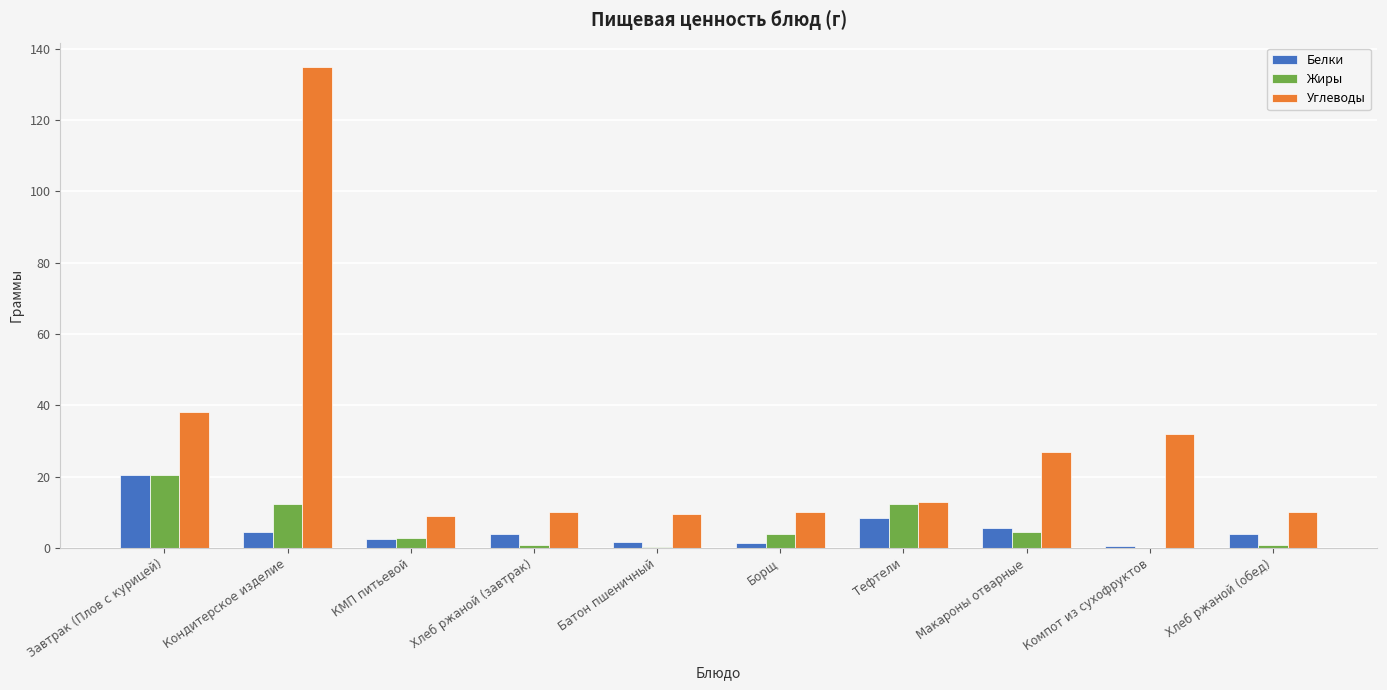

Are the bars horizontal?

No